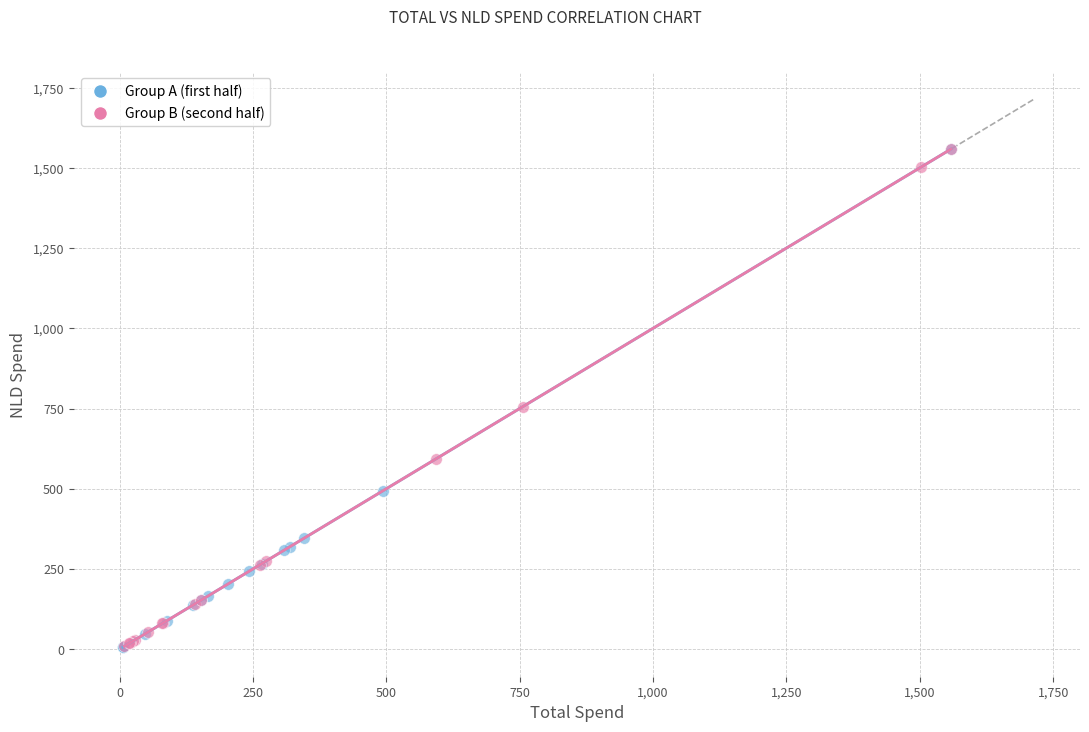

What are all the series names shown in the legend?

Group A (first half), Group B (second half)